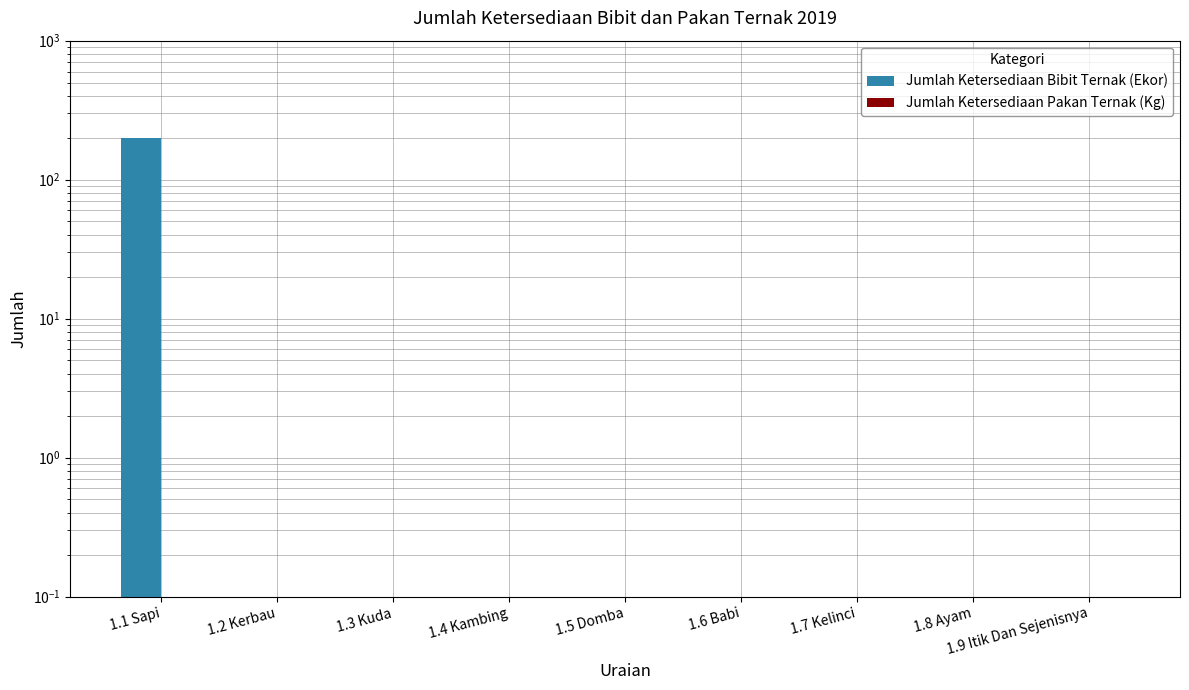

What position from the left is 1.2 Kerbau?

2